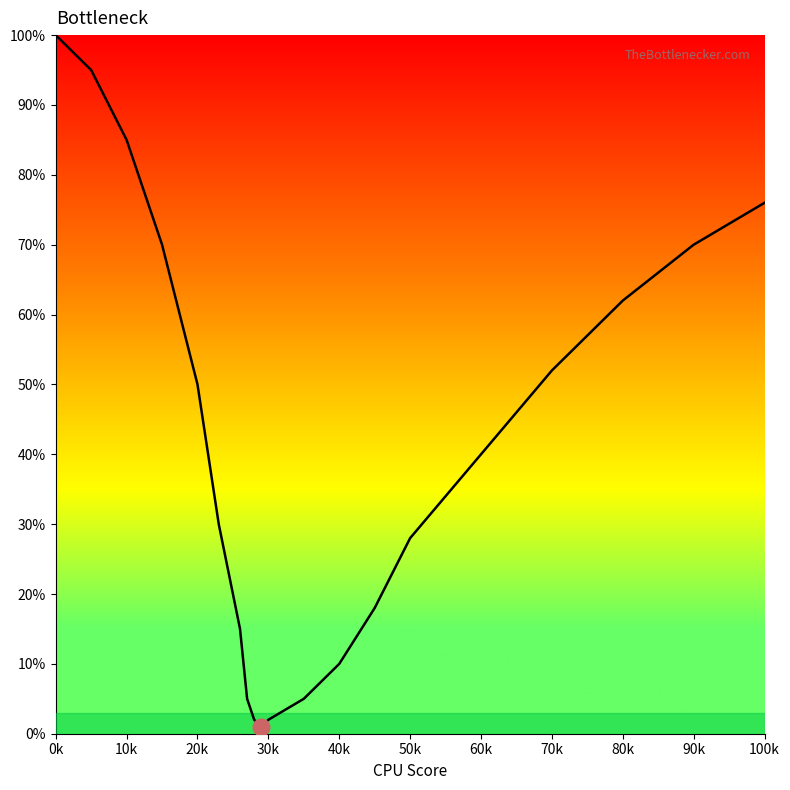

What is the maximum value shown in the chart?

100